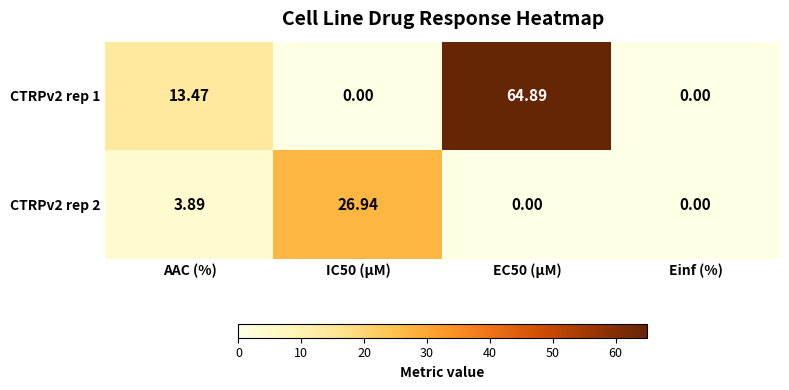

Is the value of CTRPv2 rep 1 at EC50 (µM) greater than the value of CTRPv2 rep 2 at AAC (%)?

Yes